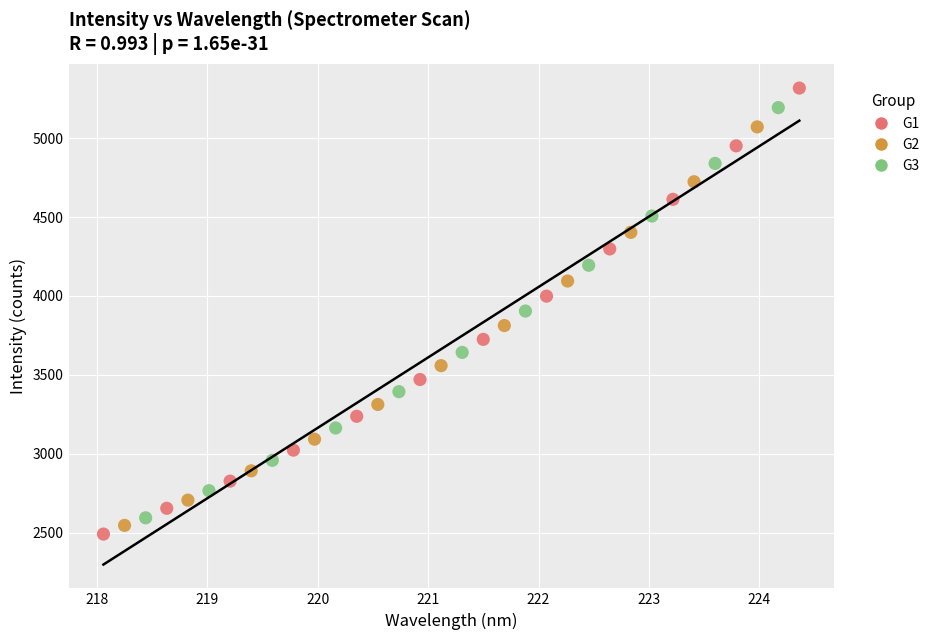

Which series has the widest spread of Y values?

G1